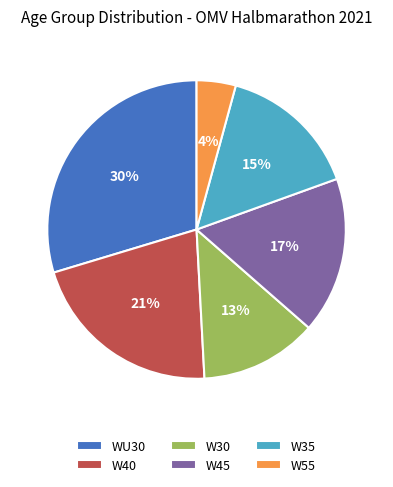

How many segments does this pie chart have?

6